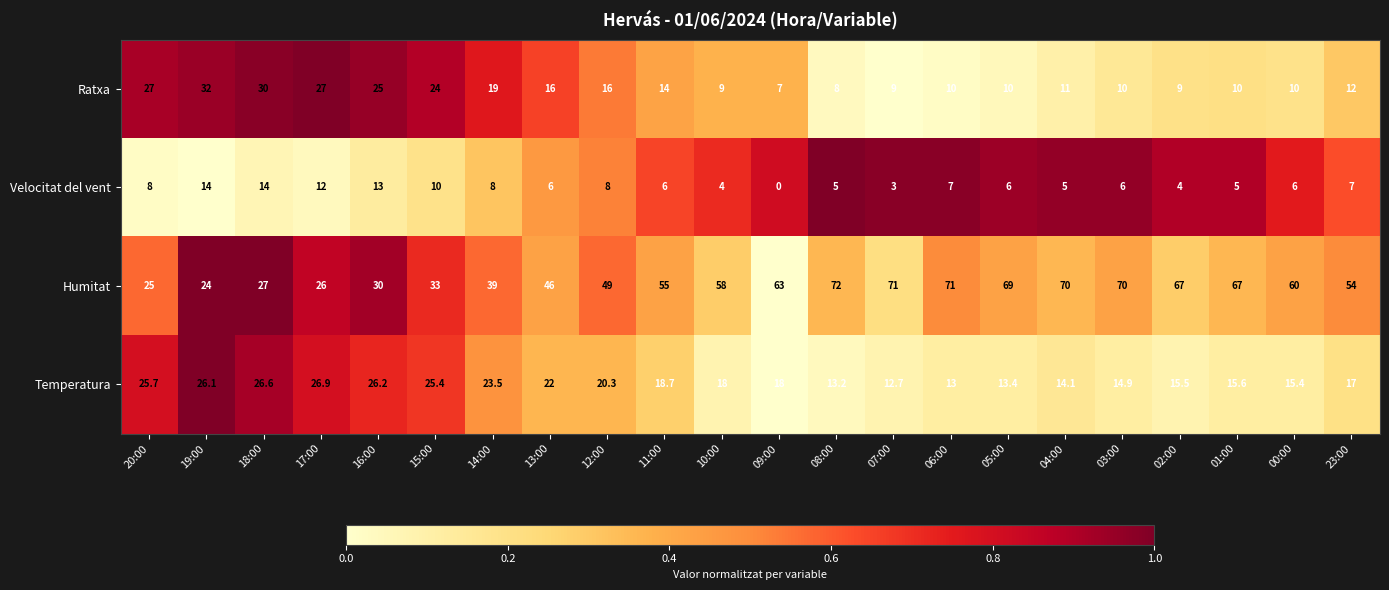

What is the maximum value shown in the chart?

72.0